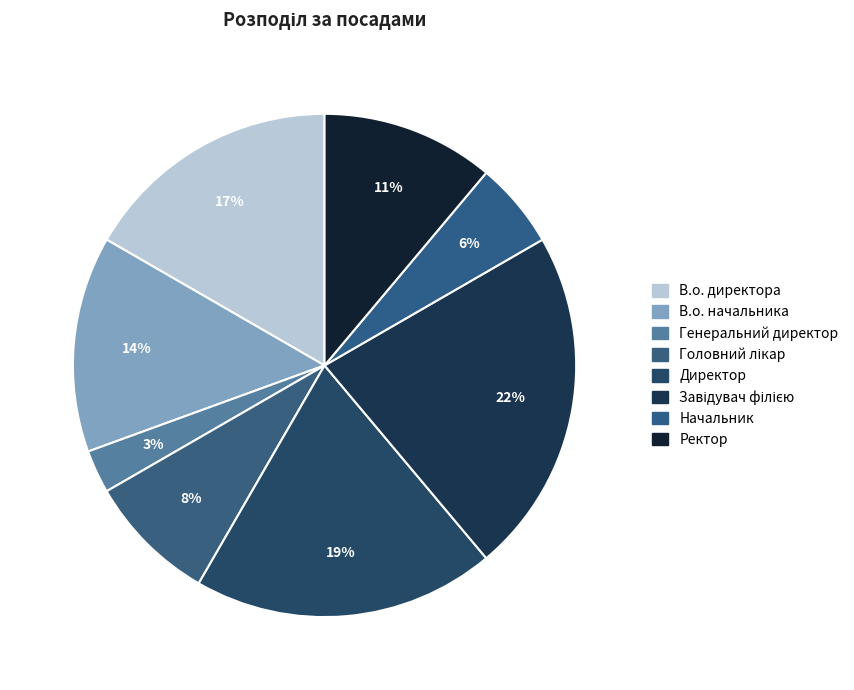

How many segments does this pie chart have?

8